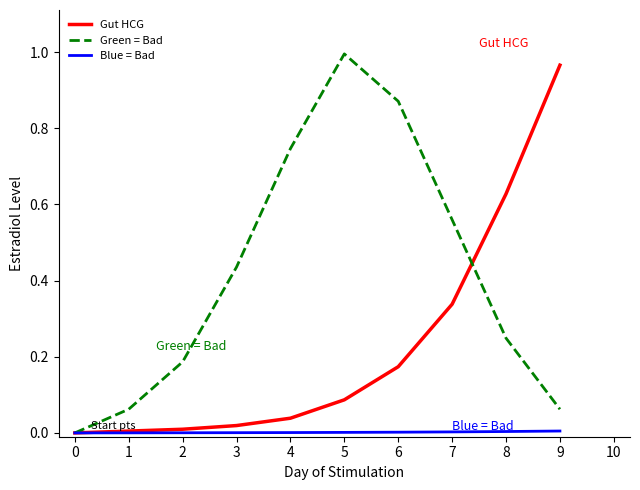

Rank the series at 6 from highest to lowest value.

Green = Bad, Gut HCG, Blue = Bad